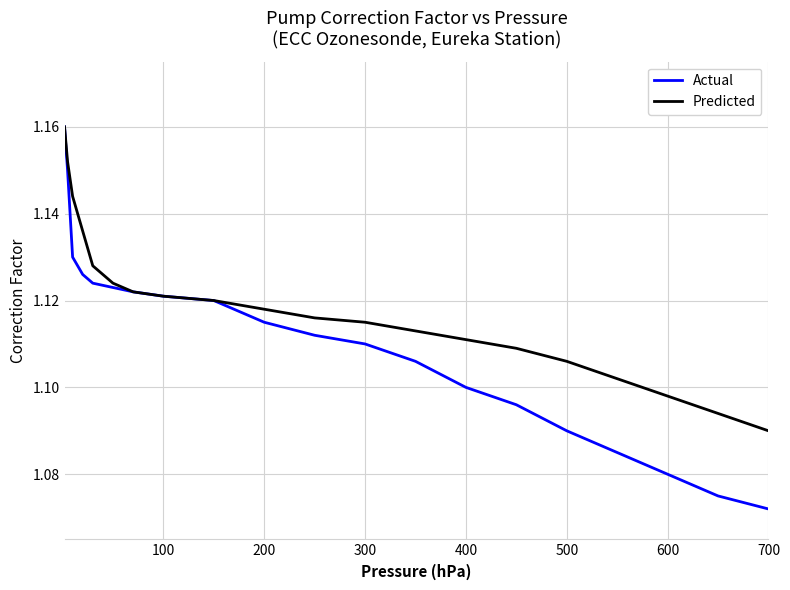

Which series has the largest total across all categories?

Predicted